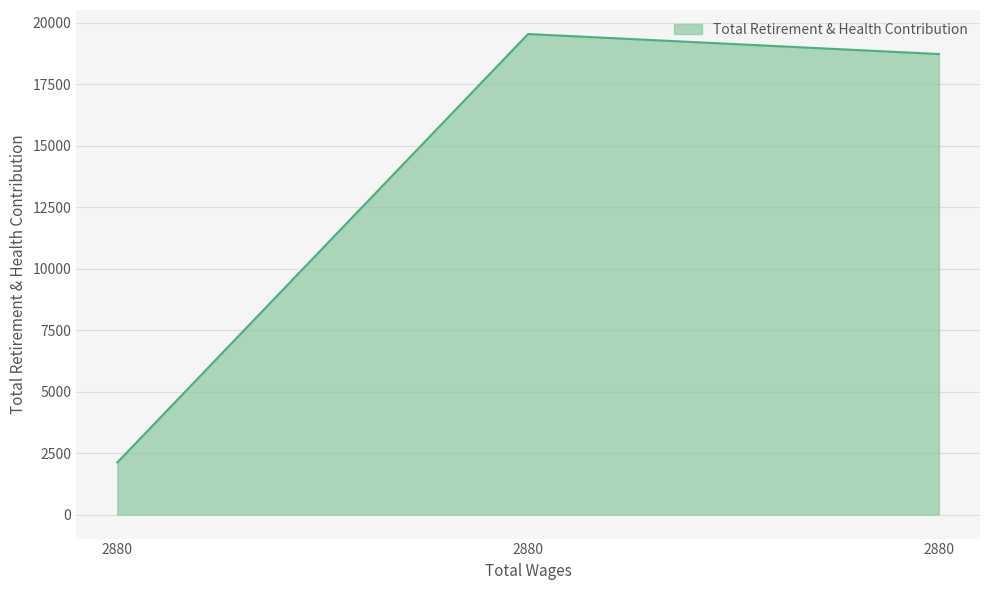

Where is the data nearest to the value 10830?

2880.0